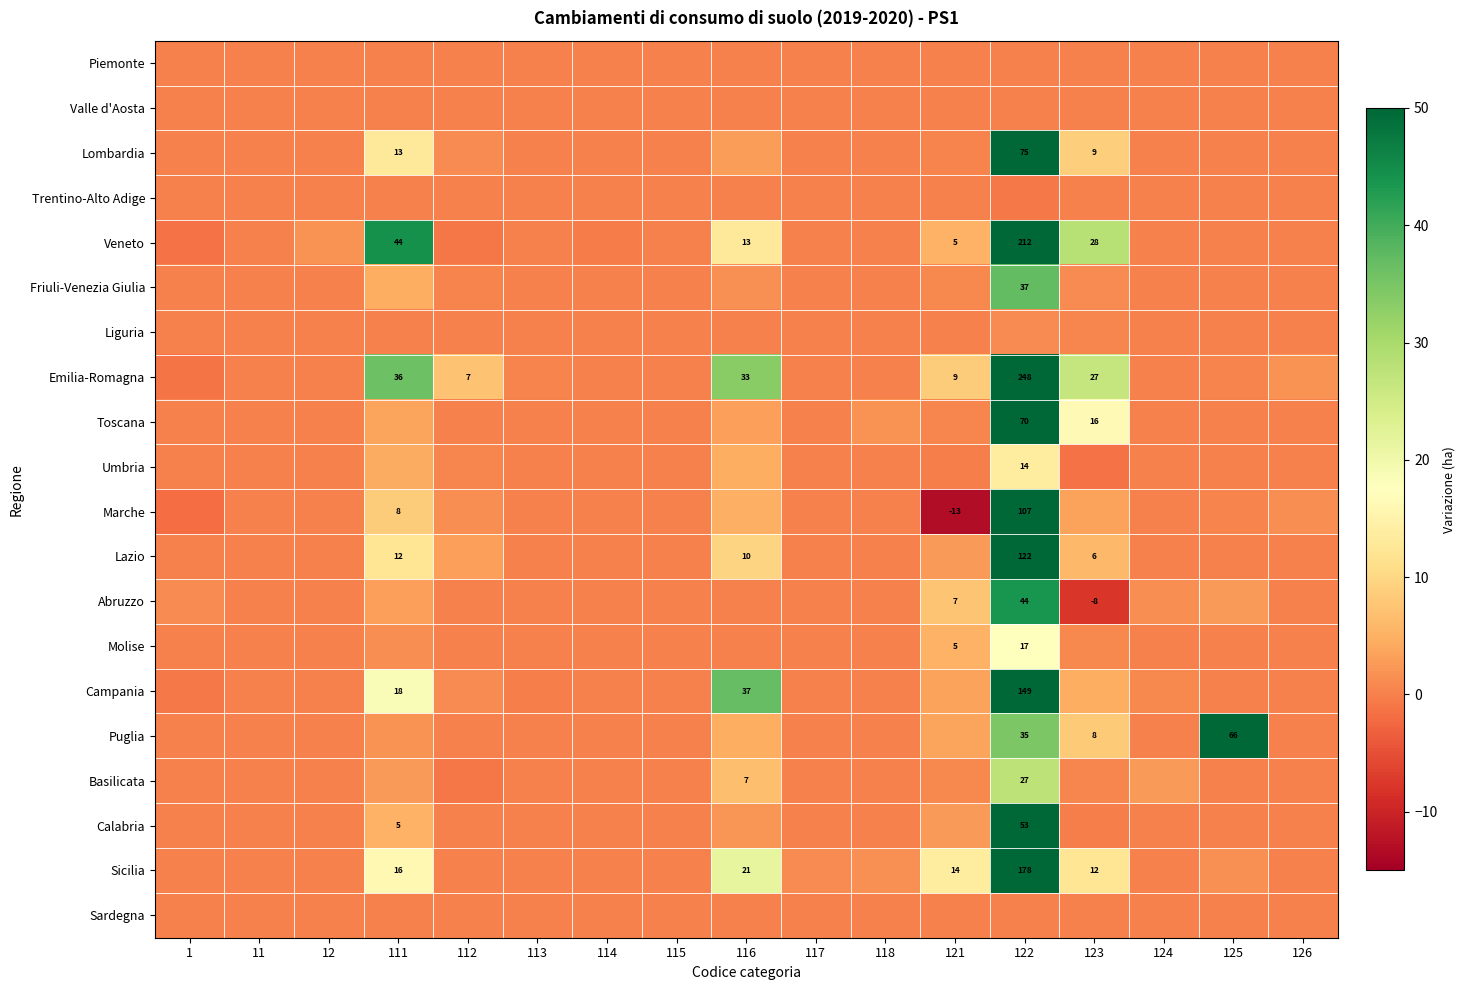

What is the smallest value displayed?

-13.0